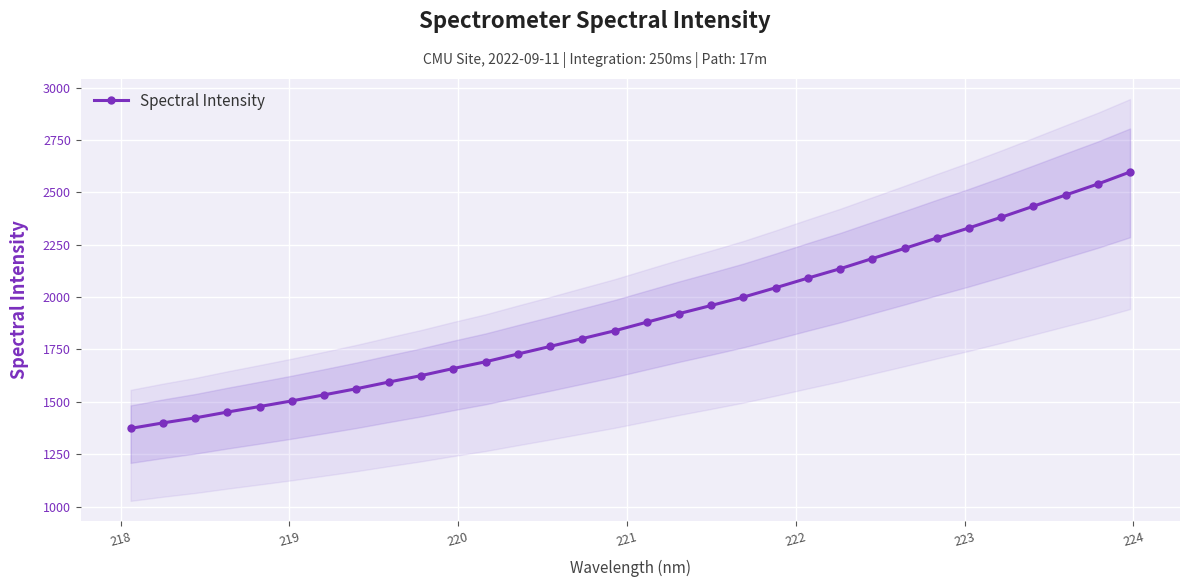

What is the value of the 8th point from the left?

1562.4